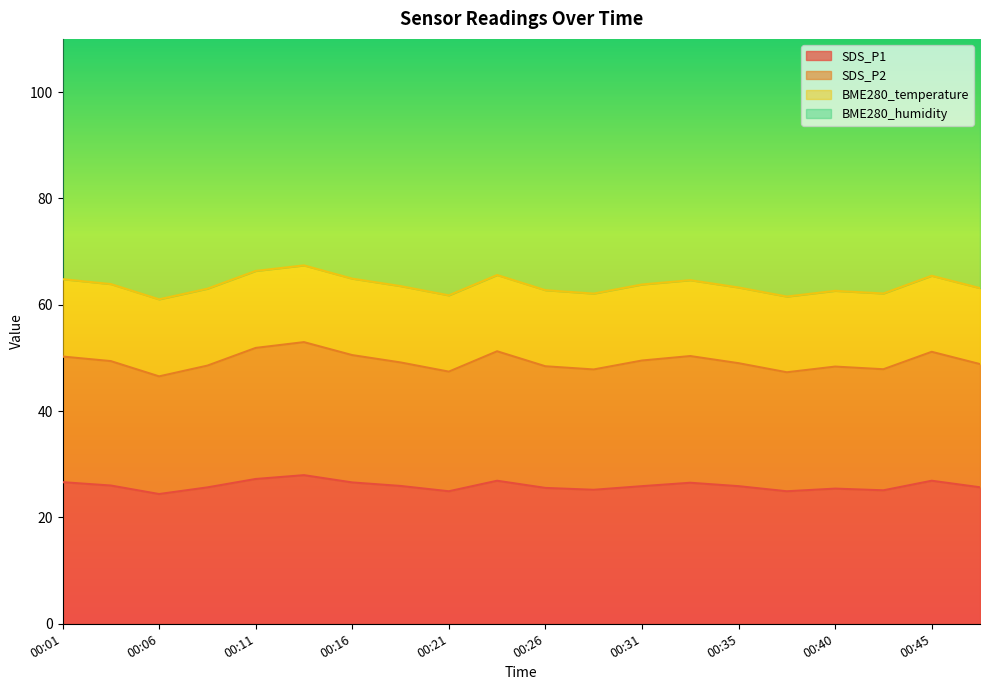

At which label is SDS_P2 closest to 49?

00:35